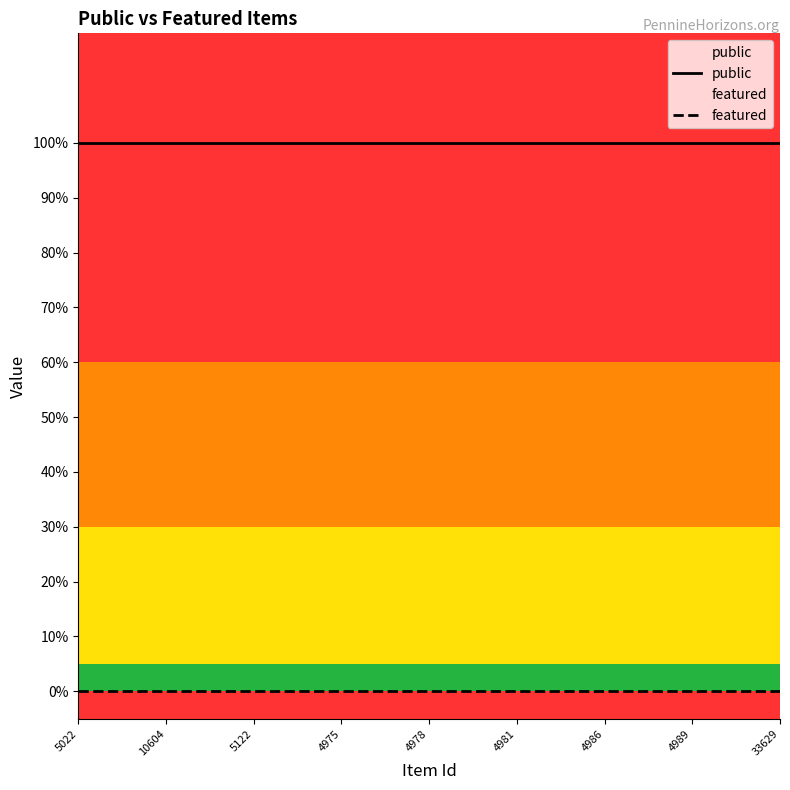

List the series in order of their peak value, highest first.

public, featured